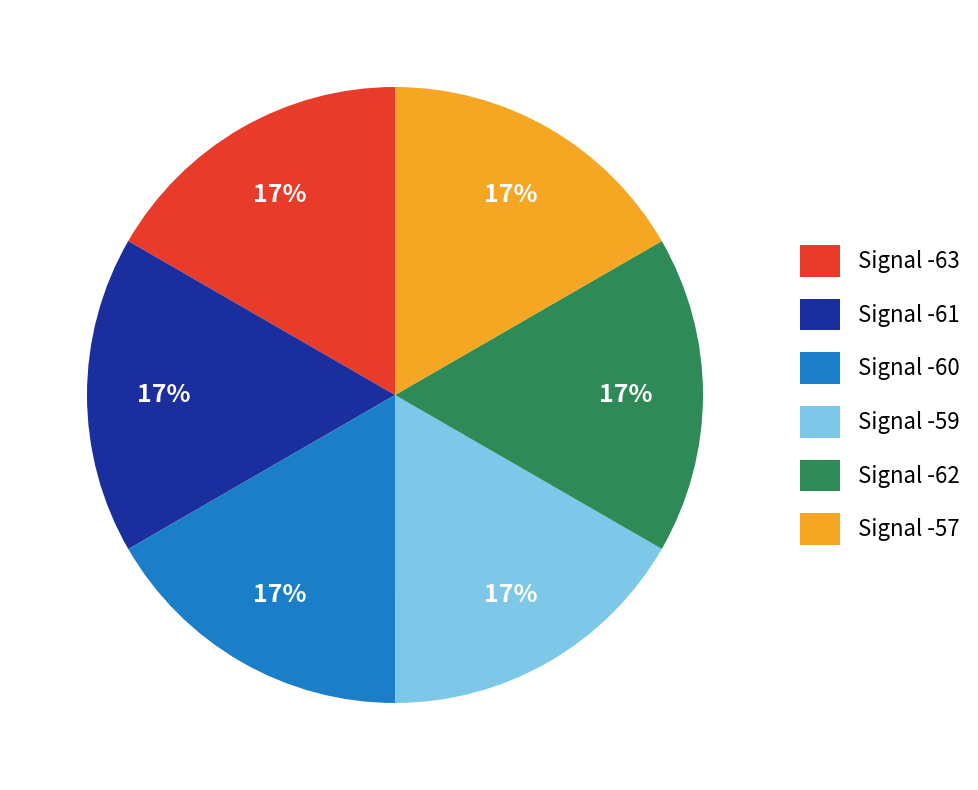

Count the number of slices in the pie.

6